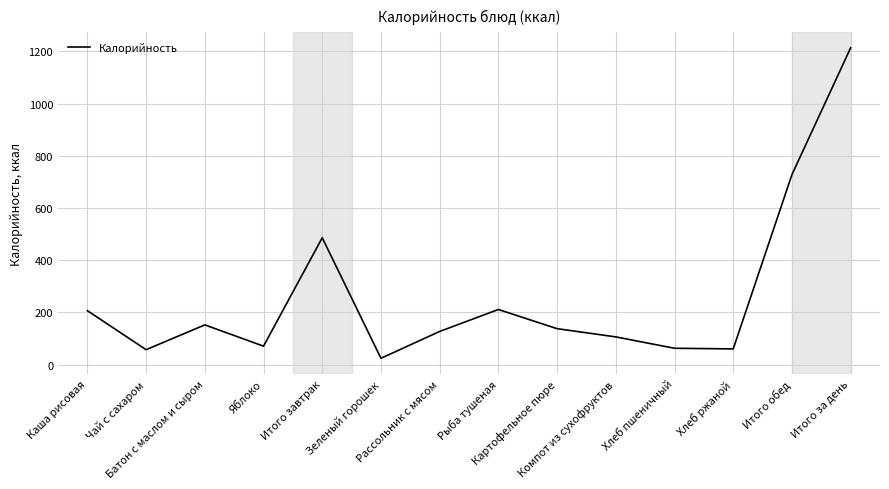

True or false: the data shows 274.8 at Каша рисовая.

False